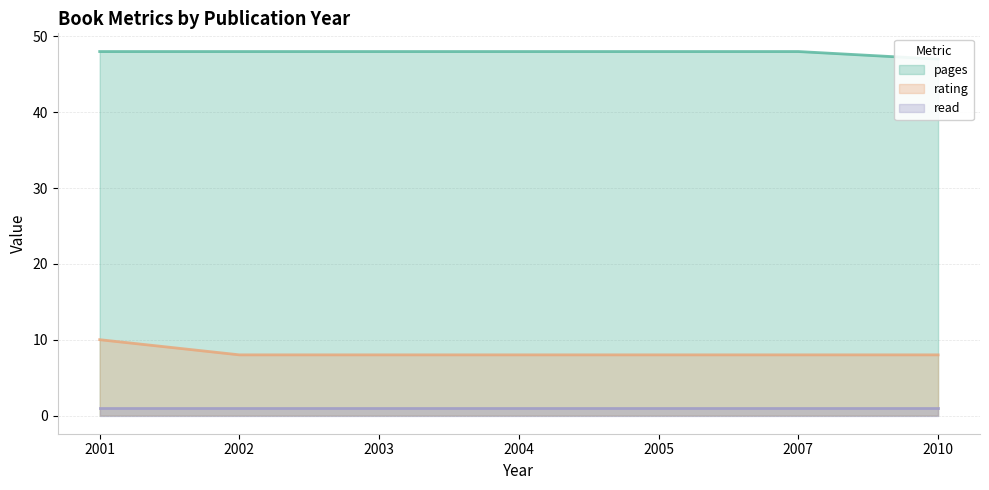

Where is rating nearest to the value 9?

2001